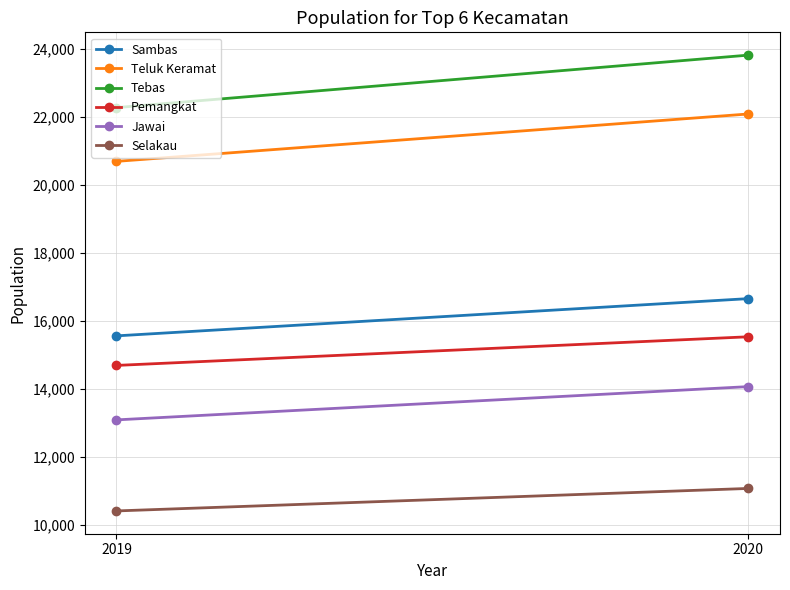

What is the lowest value of the Tebas series?

22278